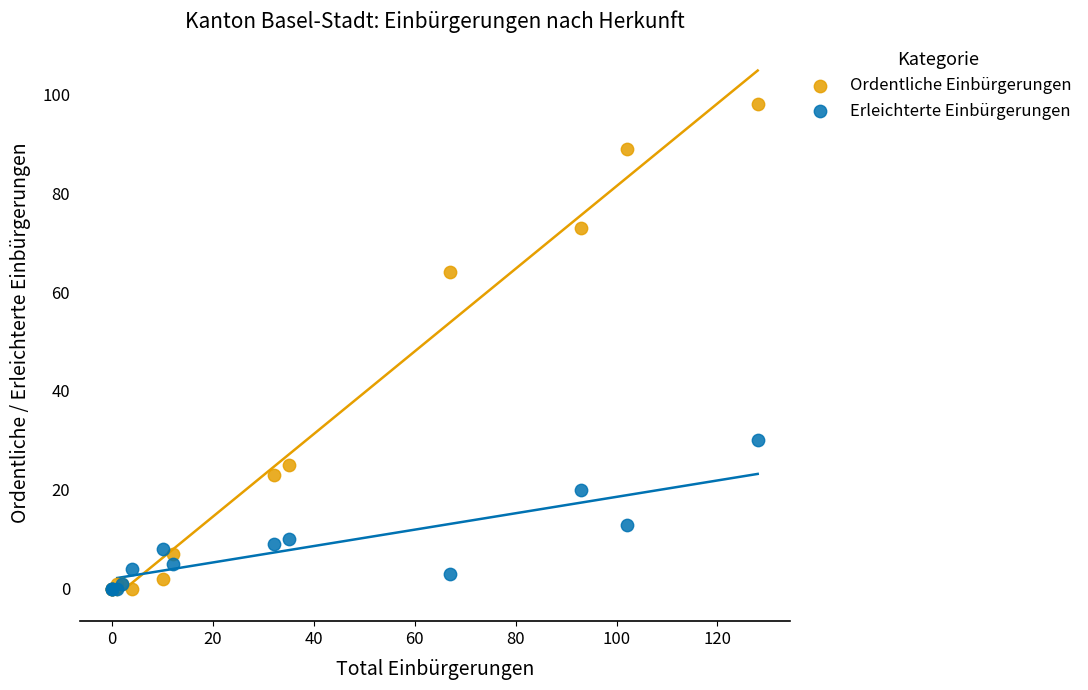

In the Erleichterte Einbürgerungen series, what Y value is closest to 15?

13